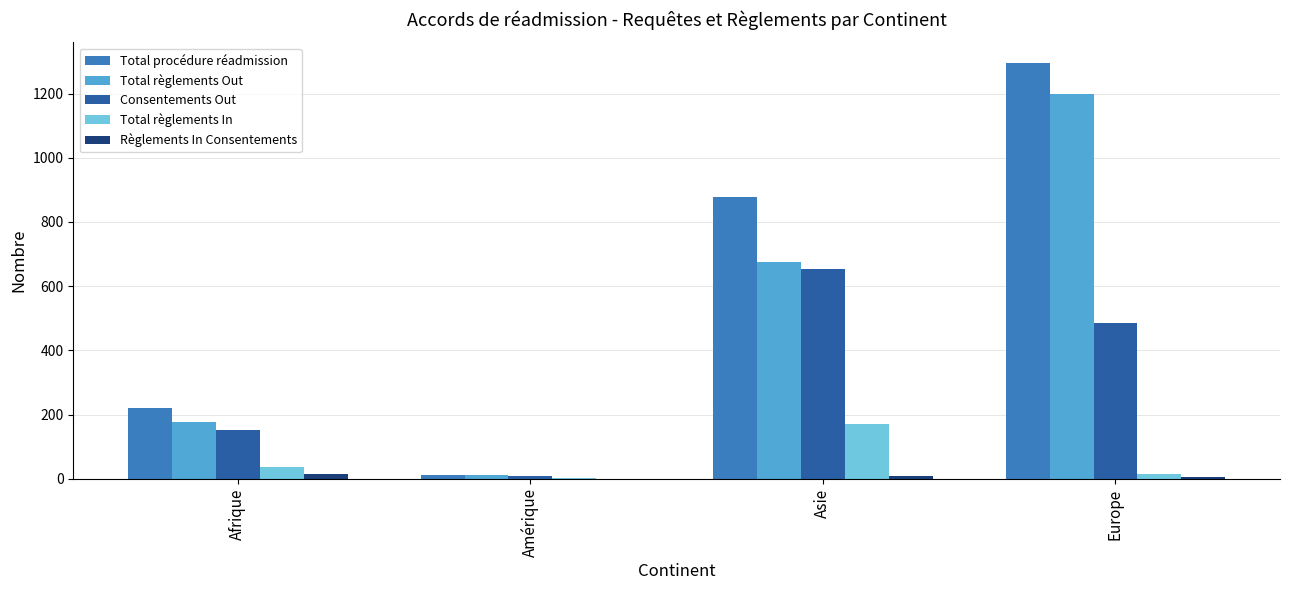

What is the sum of all Total règlements In values?

223